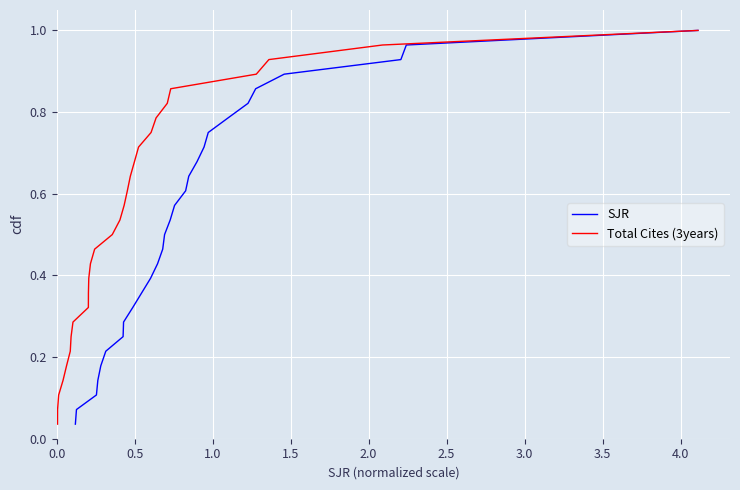

Which series has the largest total across all categories?

SJR